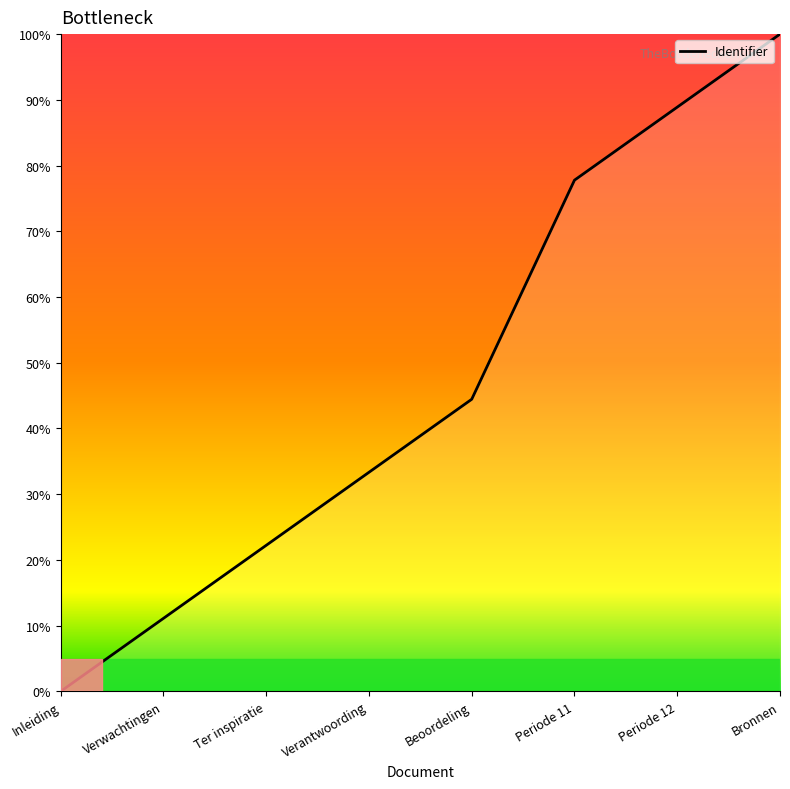

How many values are below 44?

4